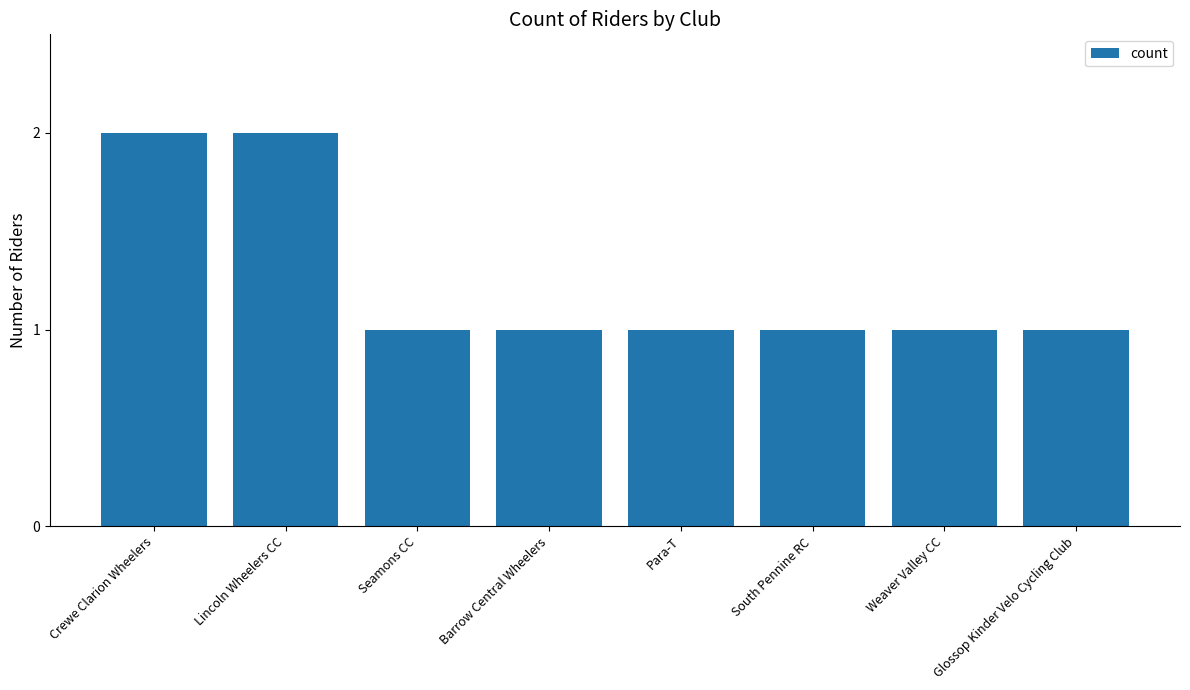

The chart shows a value of 1 at Weaver Valley CC. True or false?

True